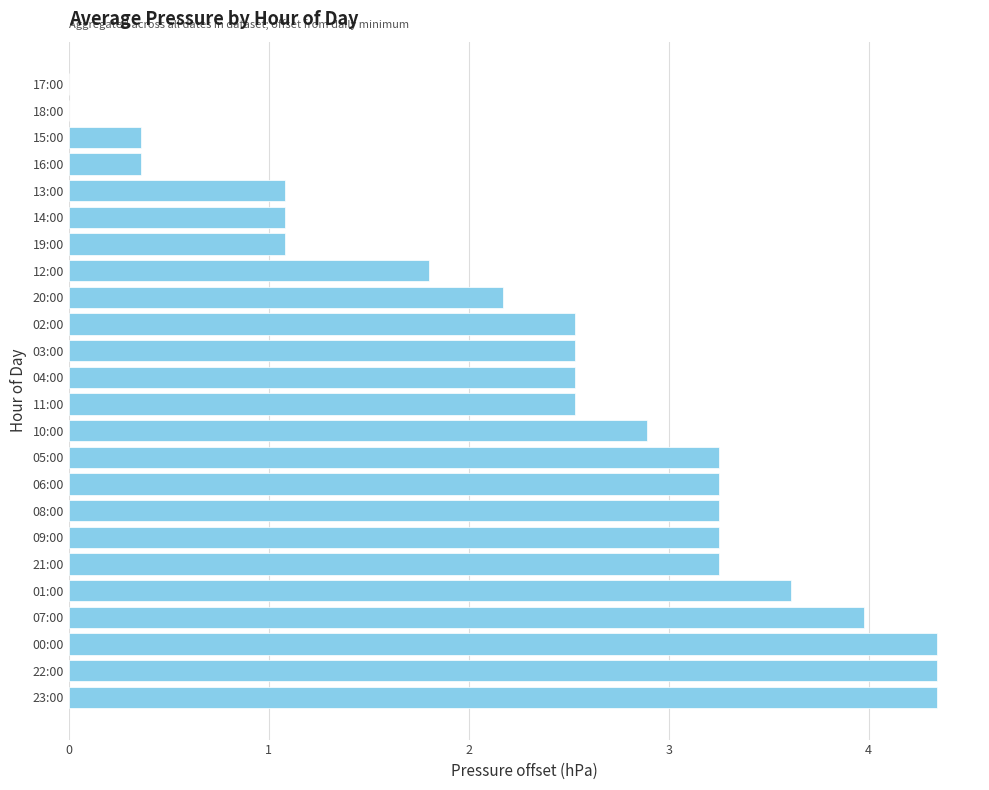

The value at 12:00 is 1.8. True or false?

True